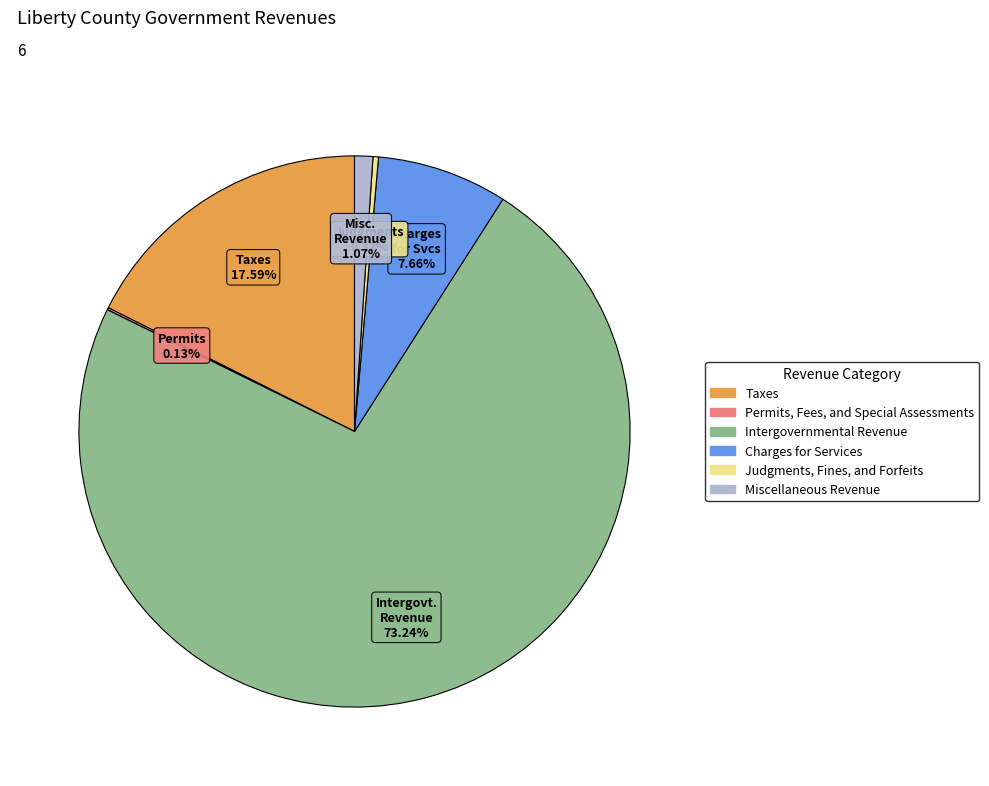

Which slice is the largest?

Intergovernmental Revenue